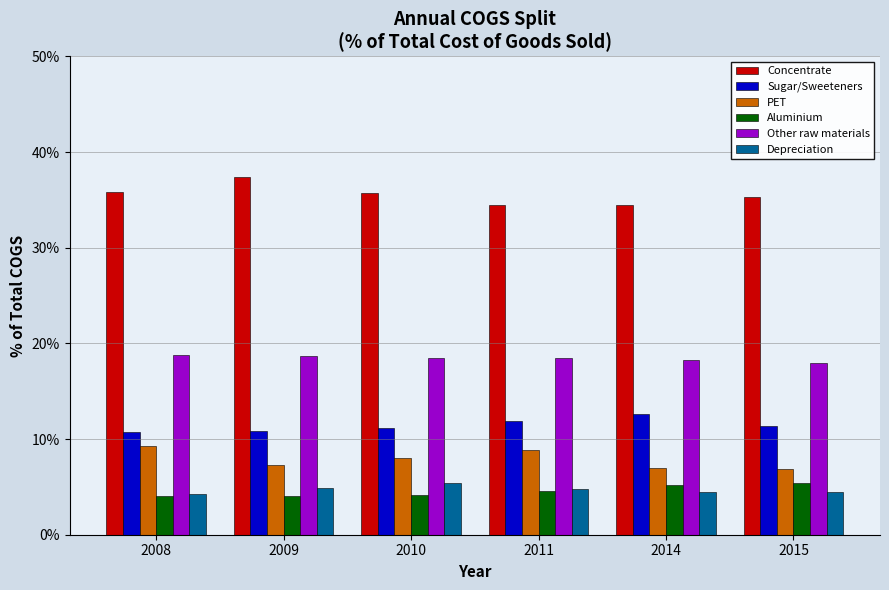

What is the total value across all series at 2009?

83.1